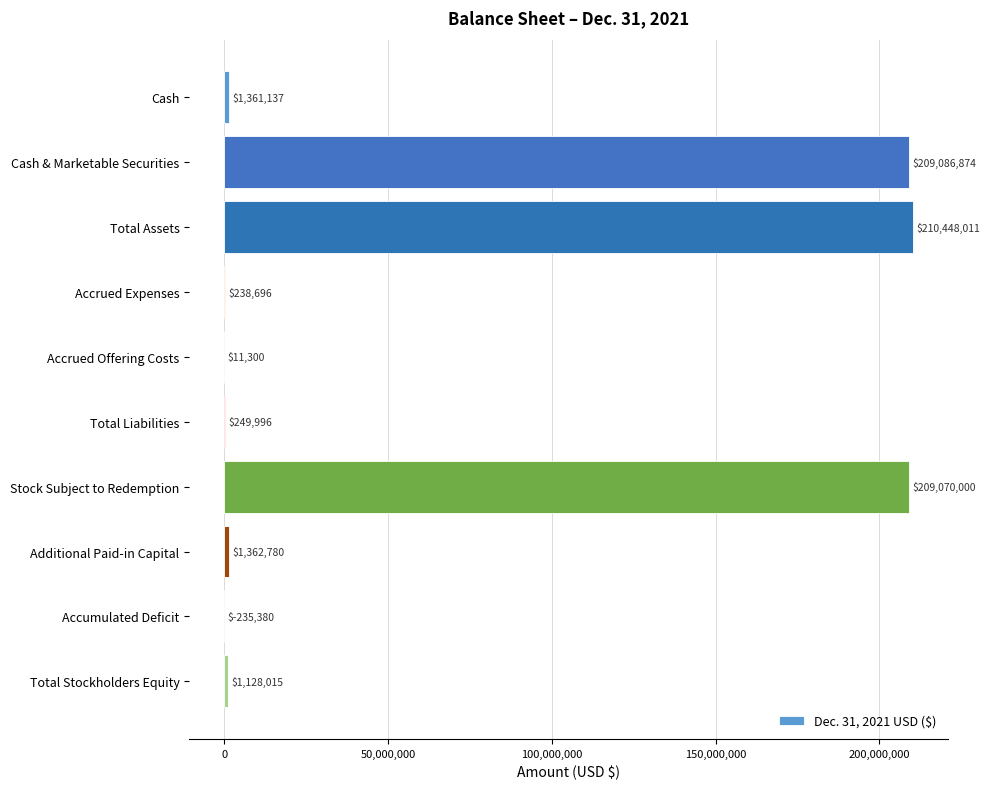

What is the maximum value shown in the chart?

210448011